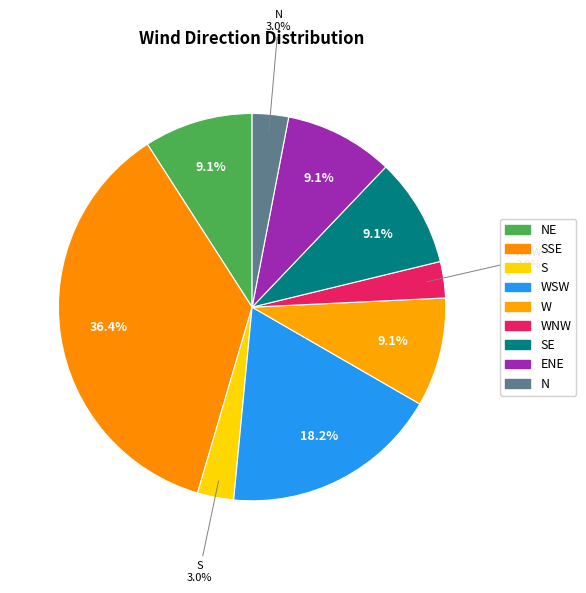

What is the smallest slice in the pie chart?

S